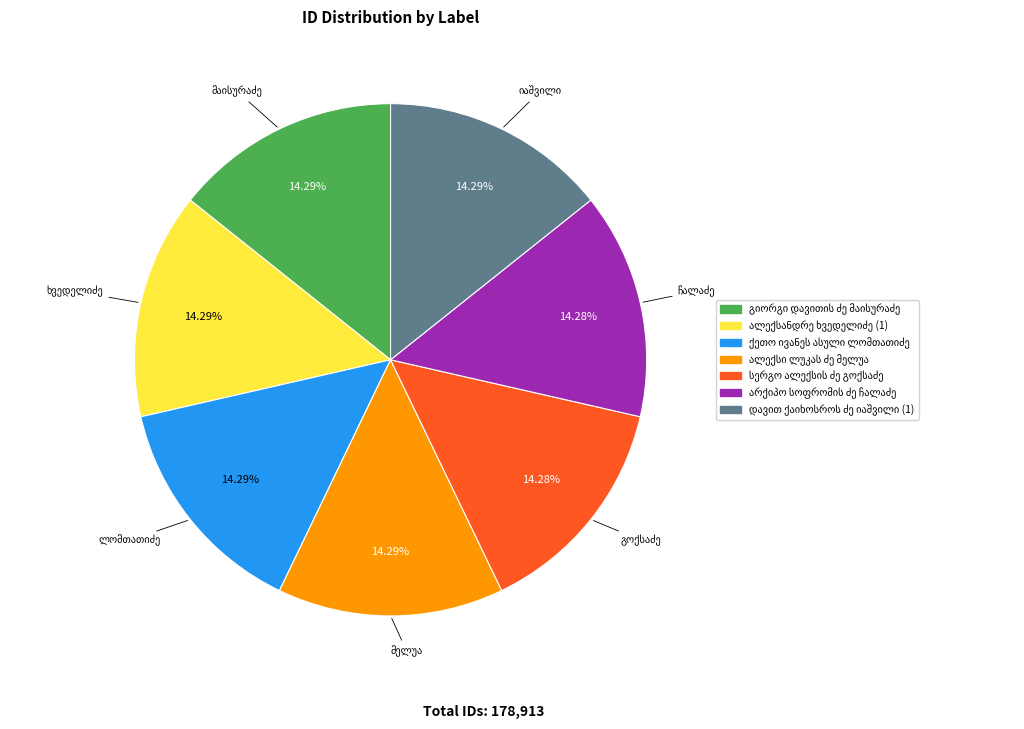

To the nearest percent, what is the average slice percentage?

14%